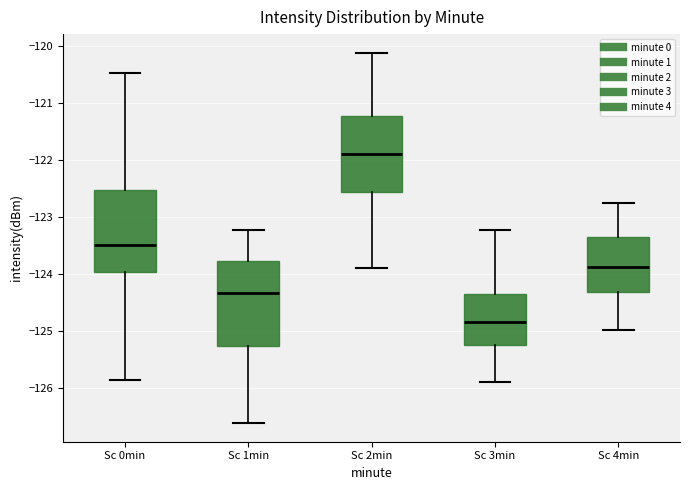

Where does the median line of the box for Sc 2min sit on the y-axis? The values are not printed on the chart, so give them approximately, as read against the axis.

-121.9